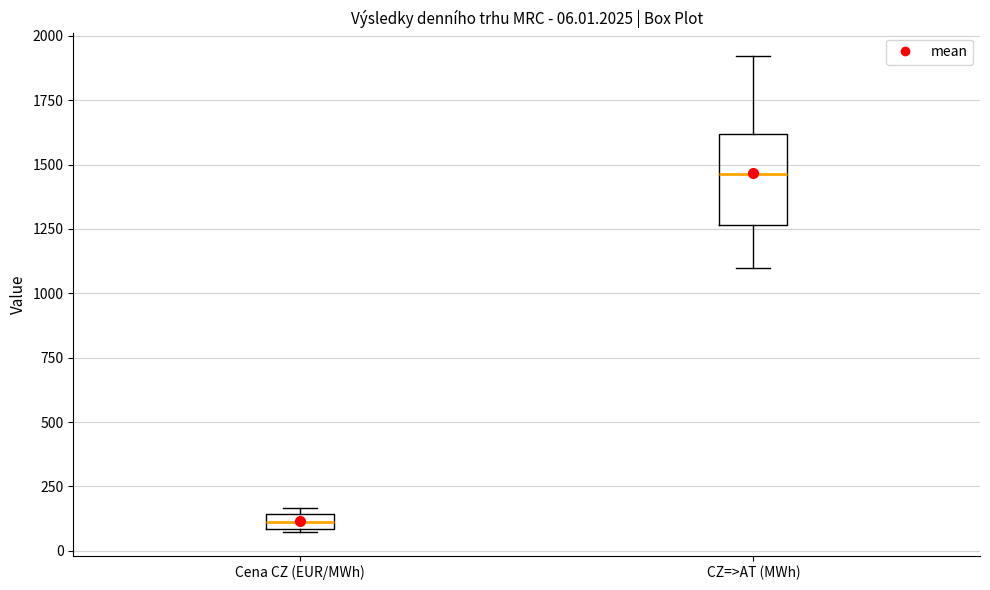

Which box is the tallest, from its lower edge to its upper edge?

CZ=>AT (MWh)